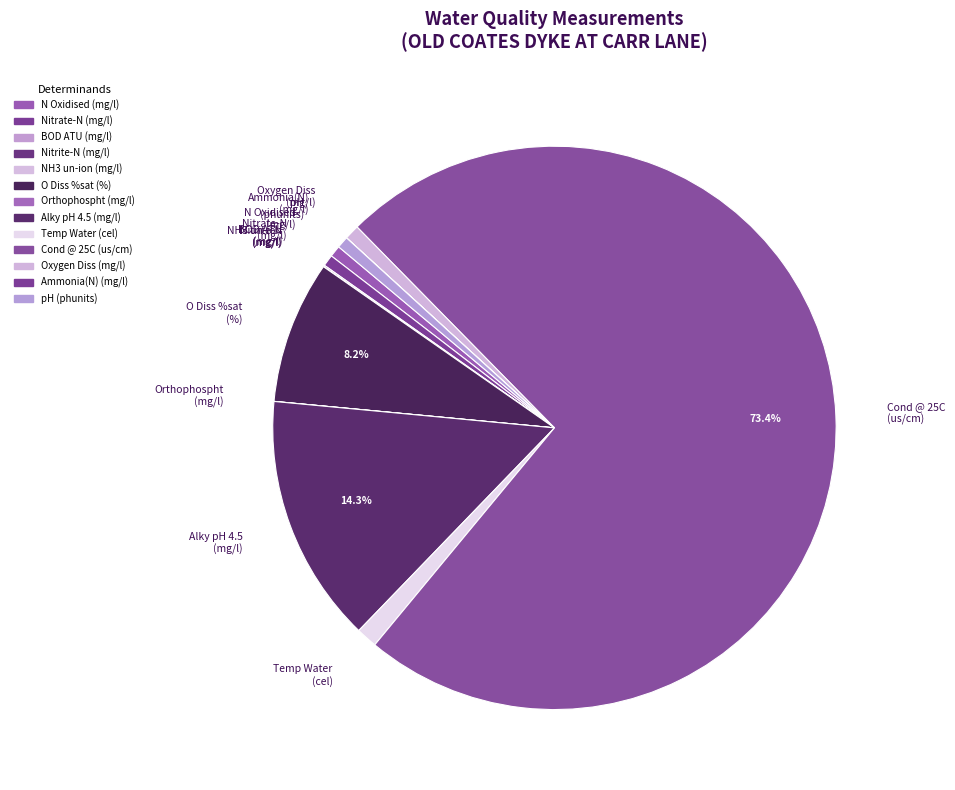

Approximately how many times larger is the value at O Diss %sat (%) compared to Oxygen Diss (mg/l)?

9.6